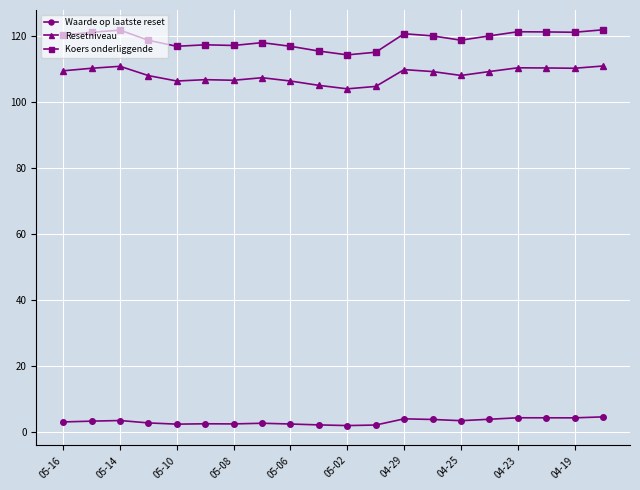

Which series has the widest spread of values?

Koers onderliggende